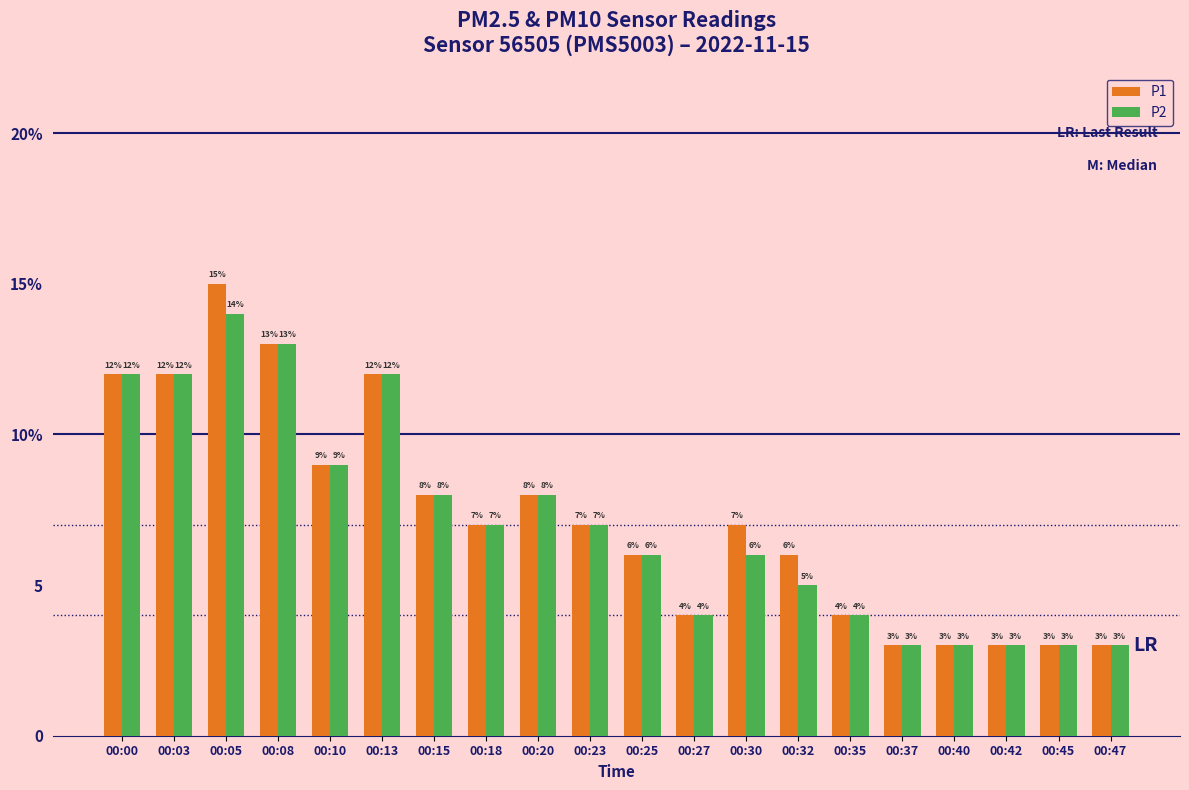

At which label does P2 first exceed 7?

00:00